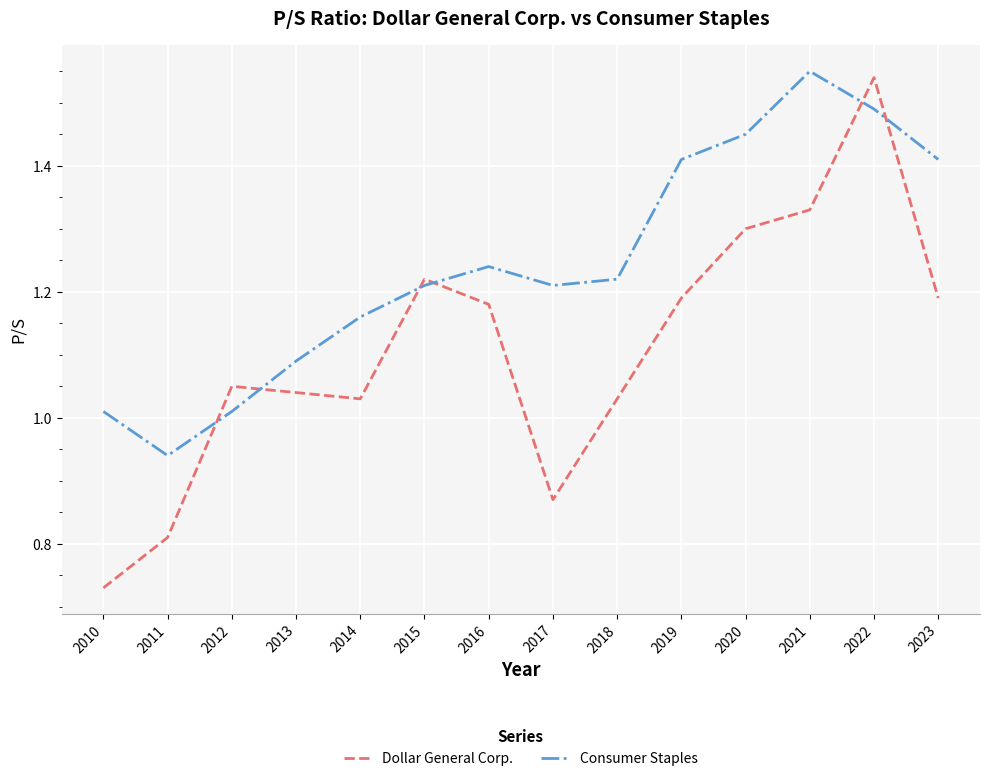

What is the sum of the Dollar General Corp. values at 2015 and 2012?

2.3